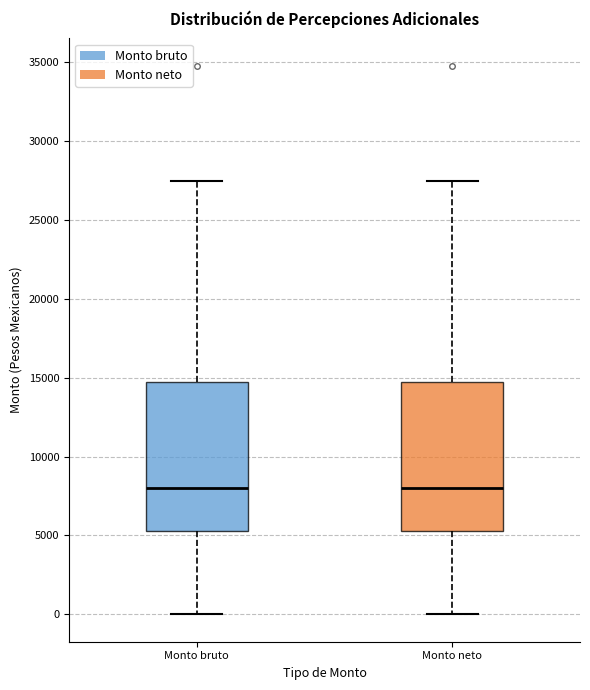

Reading left to right, read every box against the y-axis: the position of its median line, the range the box covers, and the ends of its whiskers. The values are not printed on the chart, so give them approximately, as read against the axis.

Monto bruto: median 8000, box 5500 to 14500, whiskers 0 to 27500
Monto neto: median 8000, box 5500 to 14500, whiskers 0 to 27500